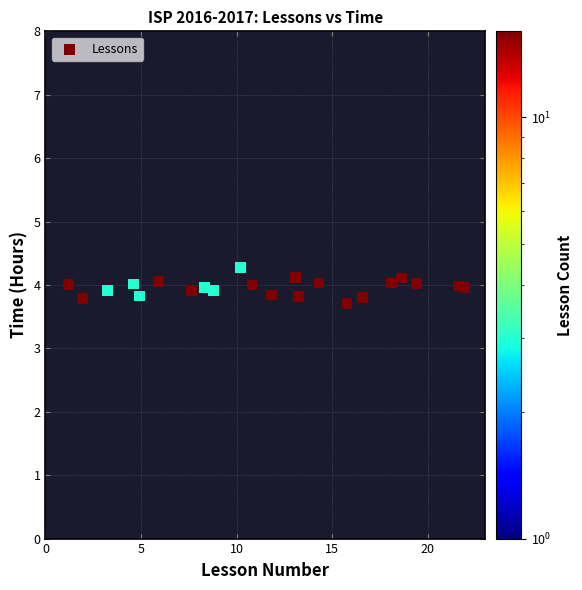

What Y value in the scatter plot is closest to 3?

3.7